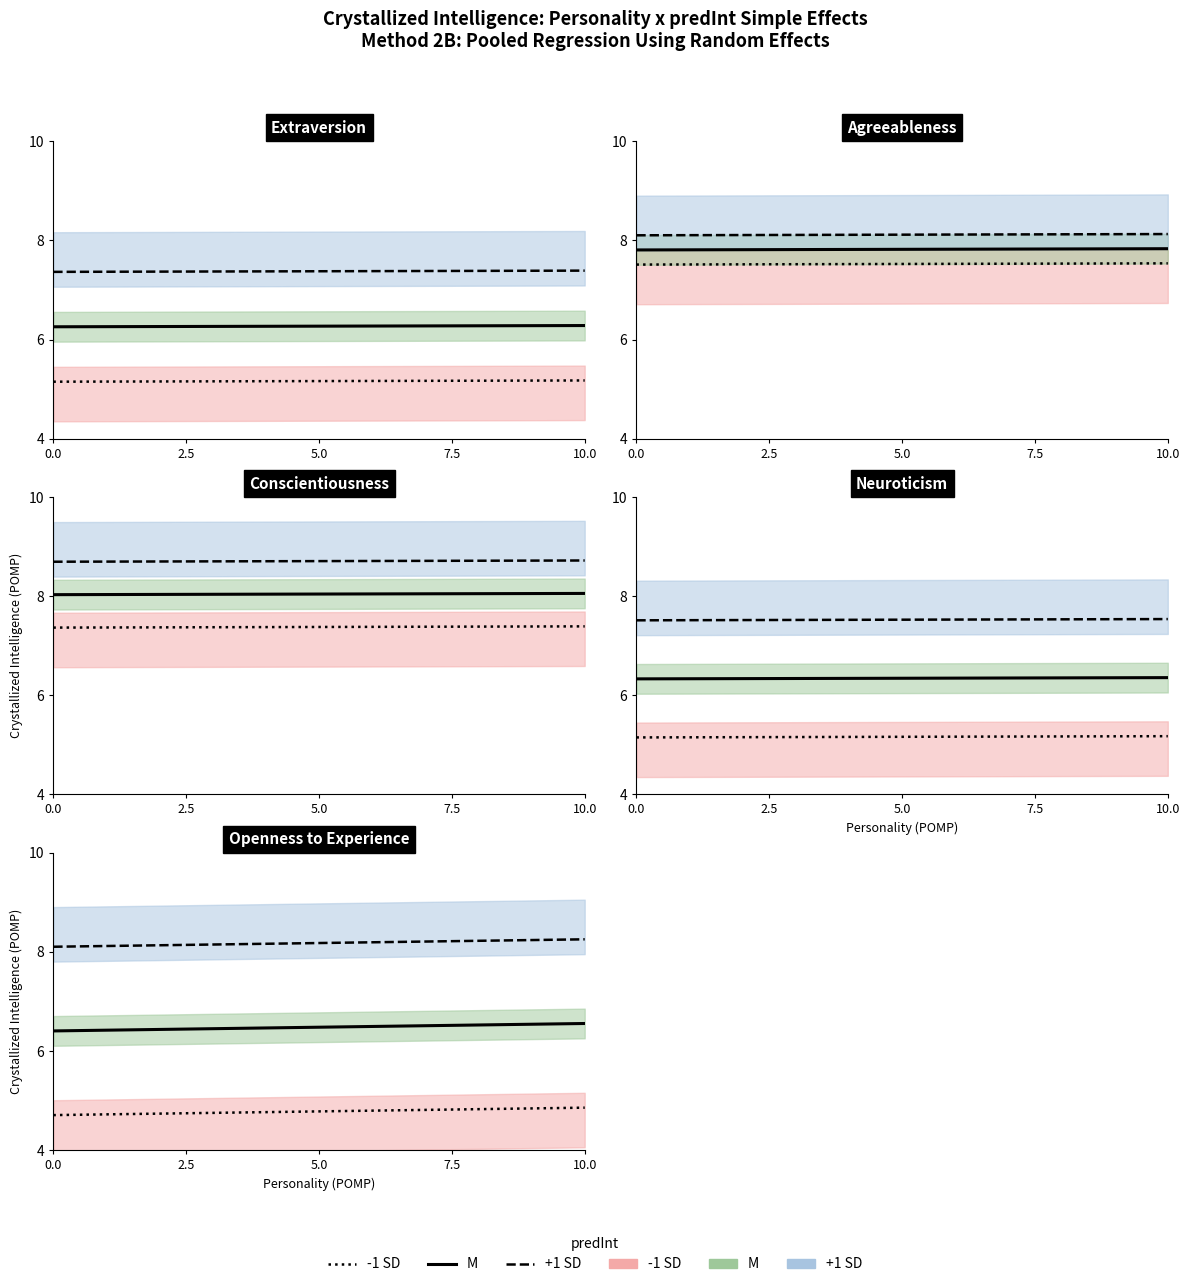

How many lines are shown in the chart?

3